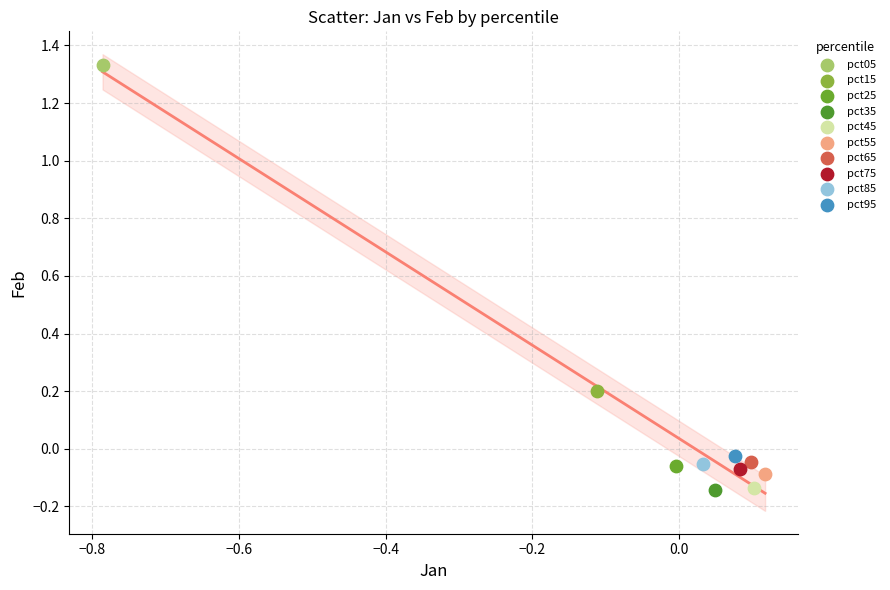

What are all the series names shown in the legend?

pct05, pct15, pct25, pct35, pct45, pct55, pct65, pct75, pct85, pct95